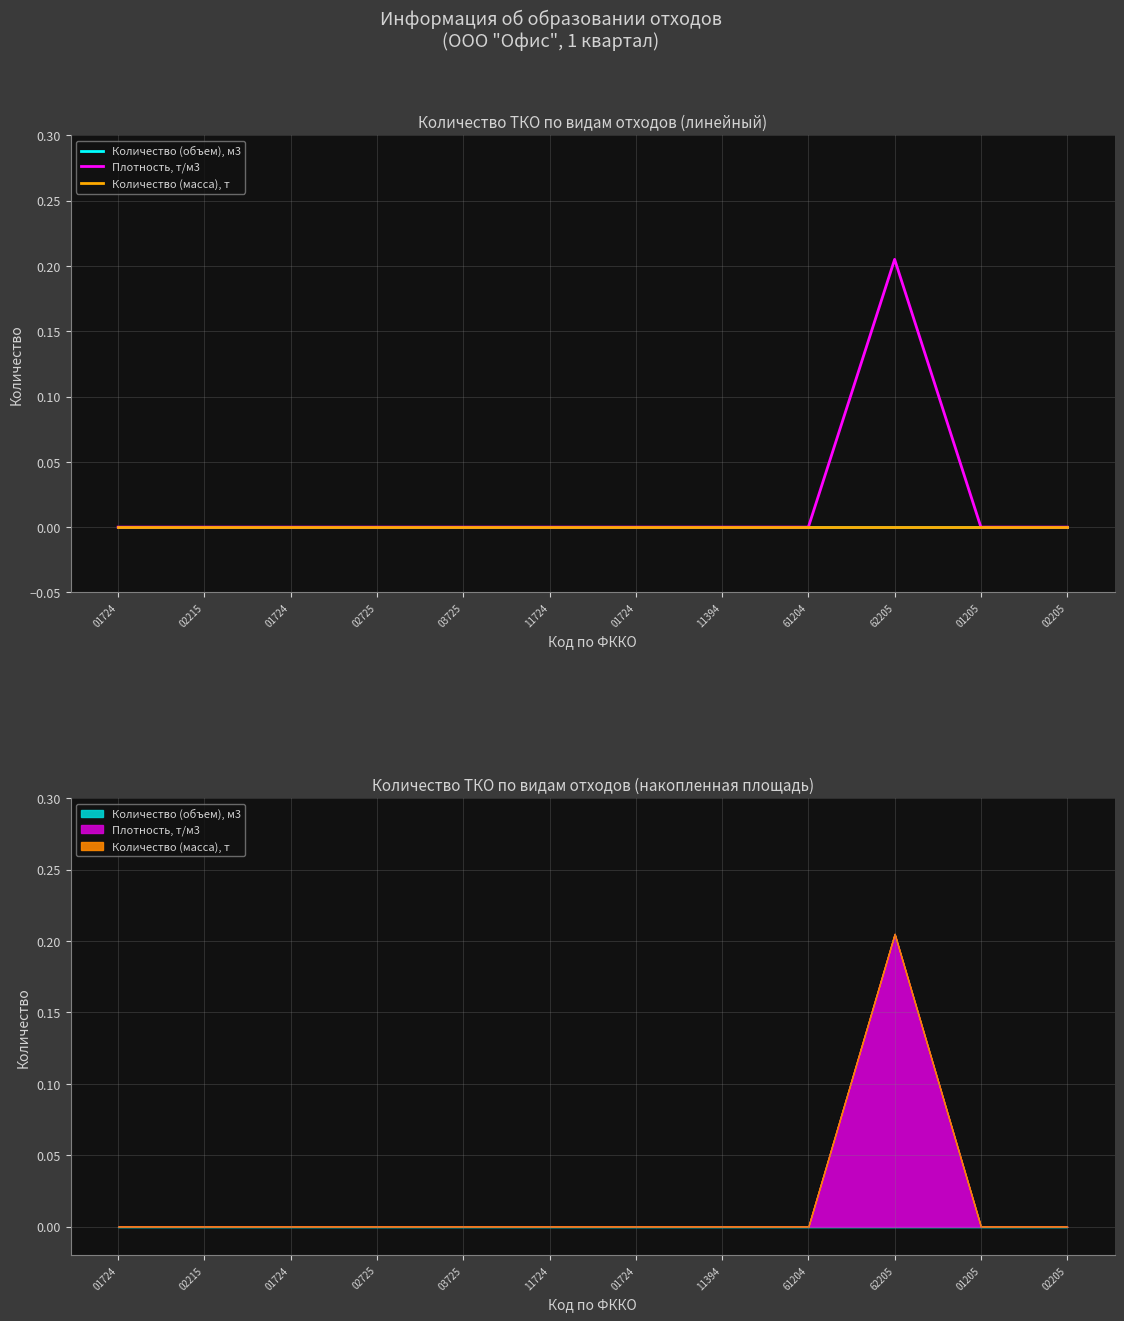

True or false: Количество (масса), т has more than 2 points higher than both neighbors.

False